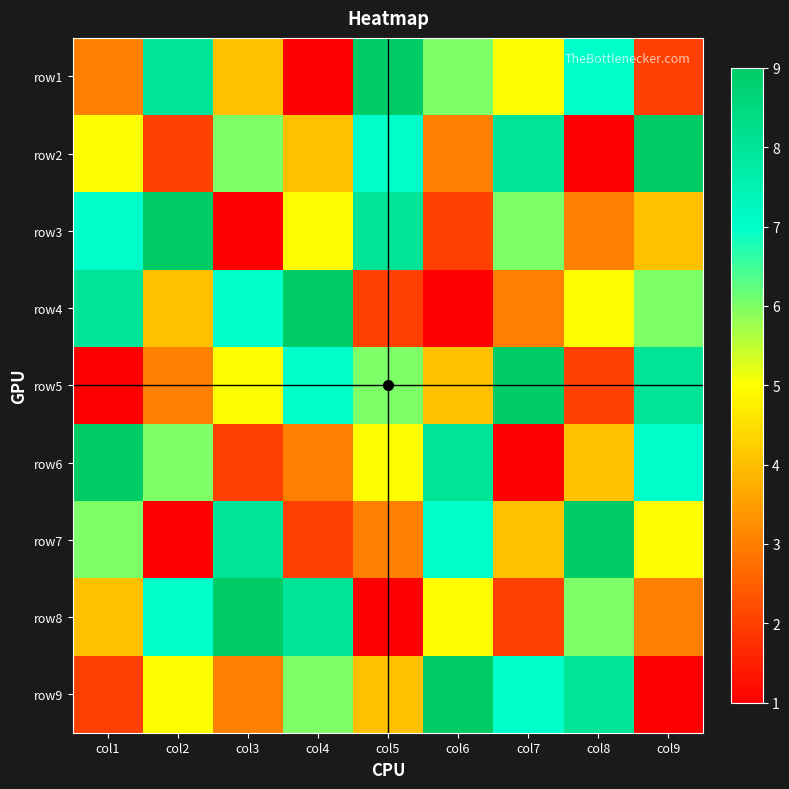

What is the maximum value shown in the chart?

9